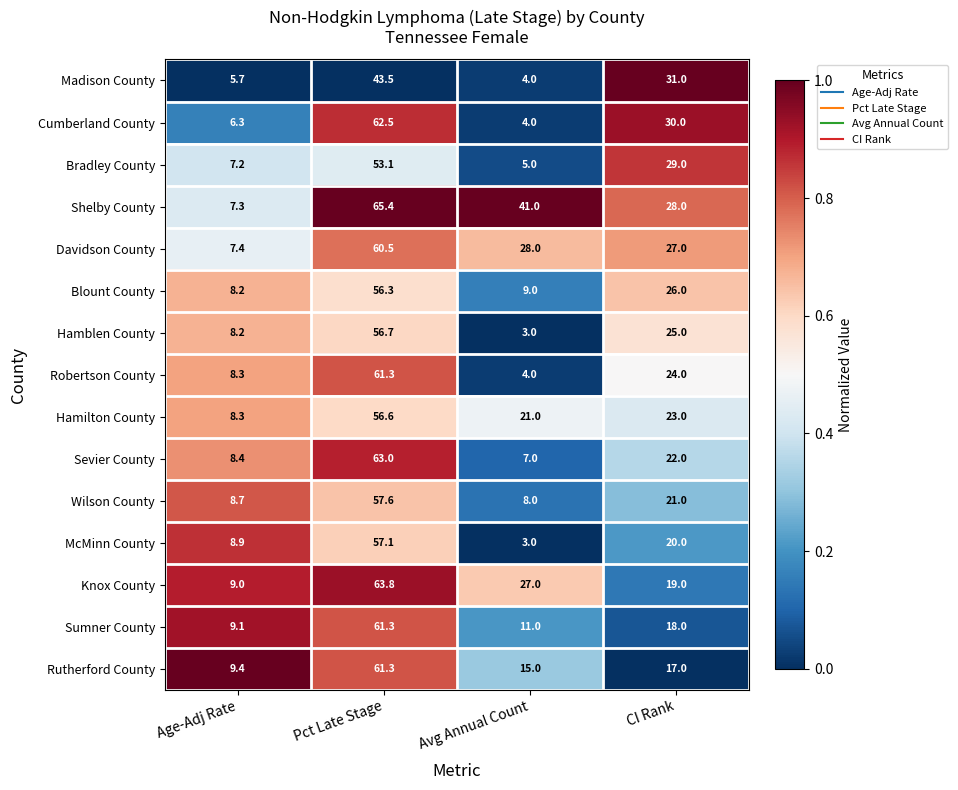

Which series has the widest spread of values?

Cumberland County